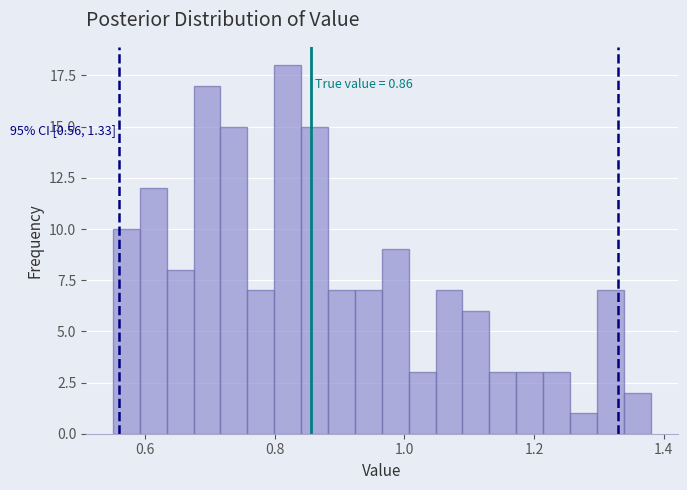

Around what value on the x-axis is the tallest bar? Give the approximate position of its centre, as read against the axis.

0.82